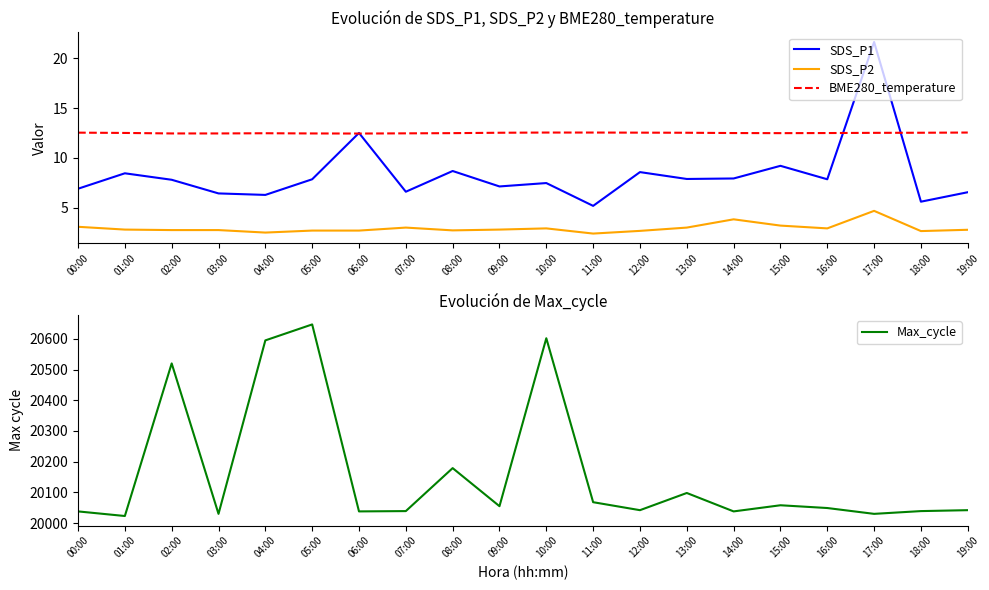

What is the label of the 13th point from the left?

12:00